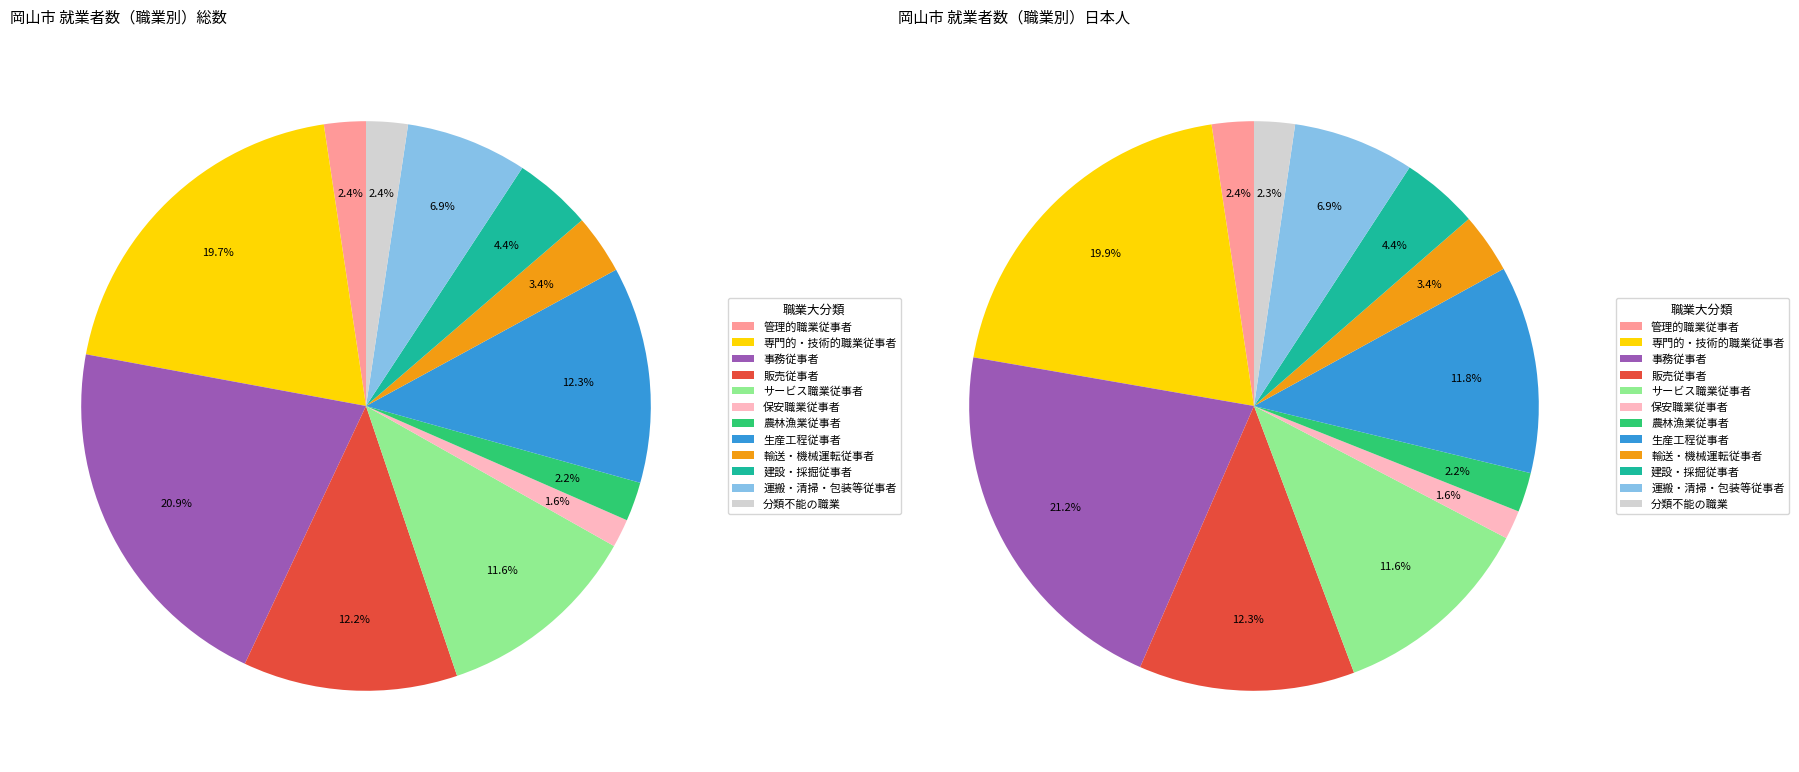

Does サービス職業従事者 account for over 50% of the chart?

No